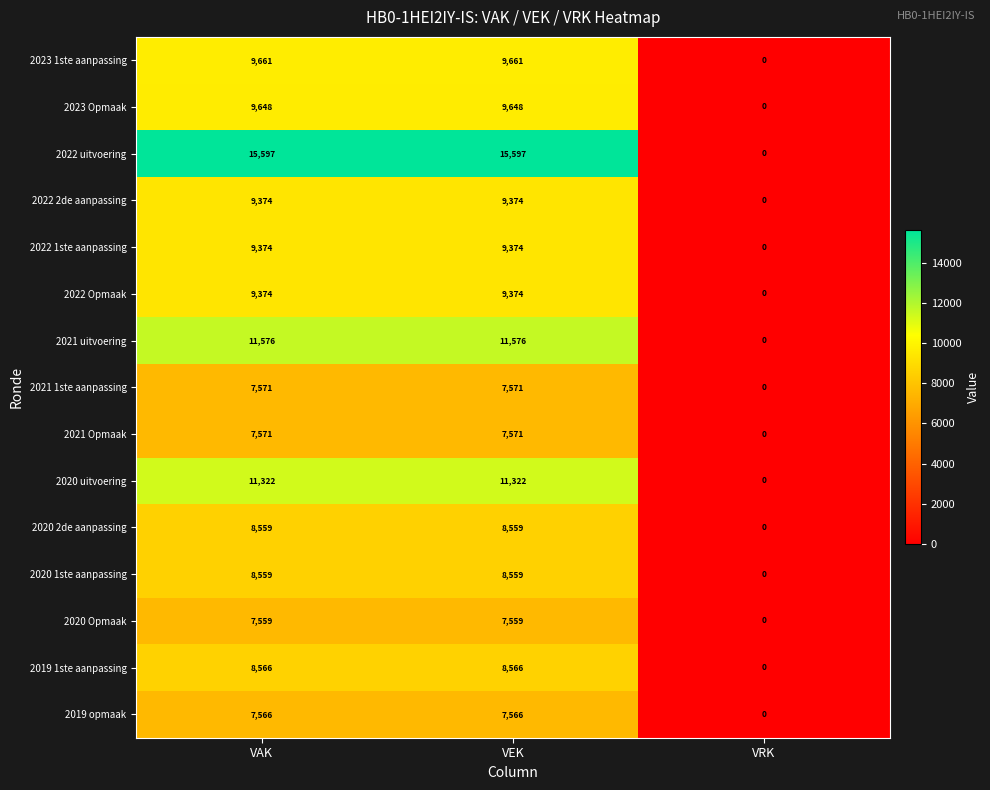

What is the sum of all 2022 1ste aanpassing values?

18748